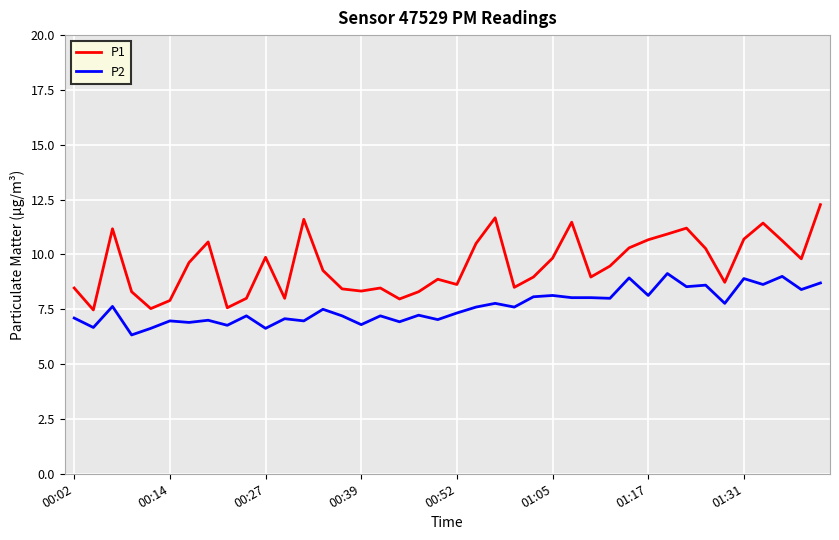

List the series in order of their overall mean, highest first.

P1, P2